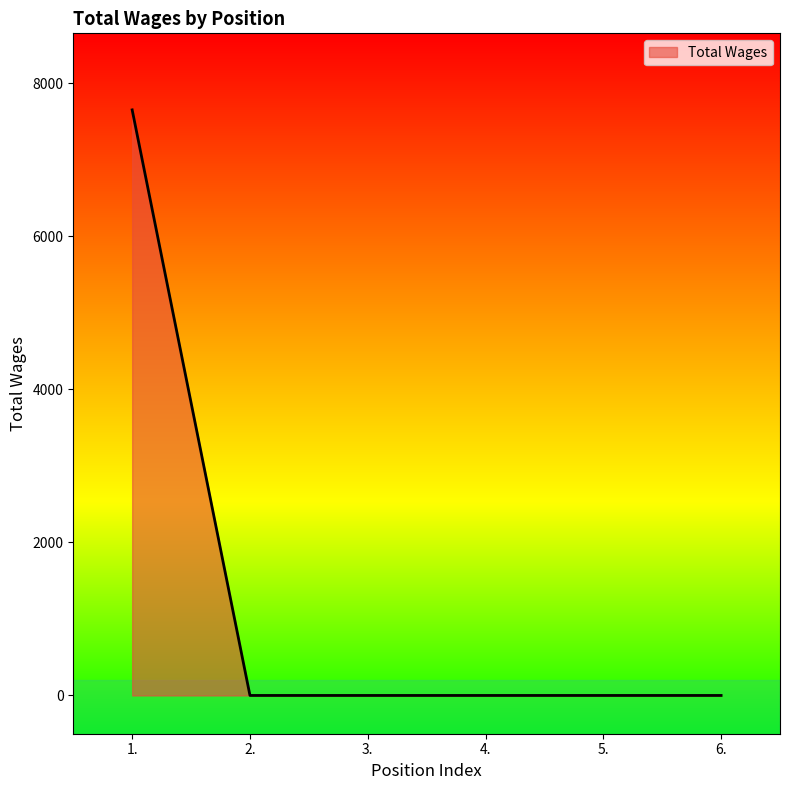

Count the number of values greater than 0.

1